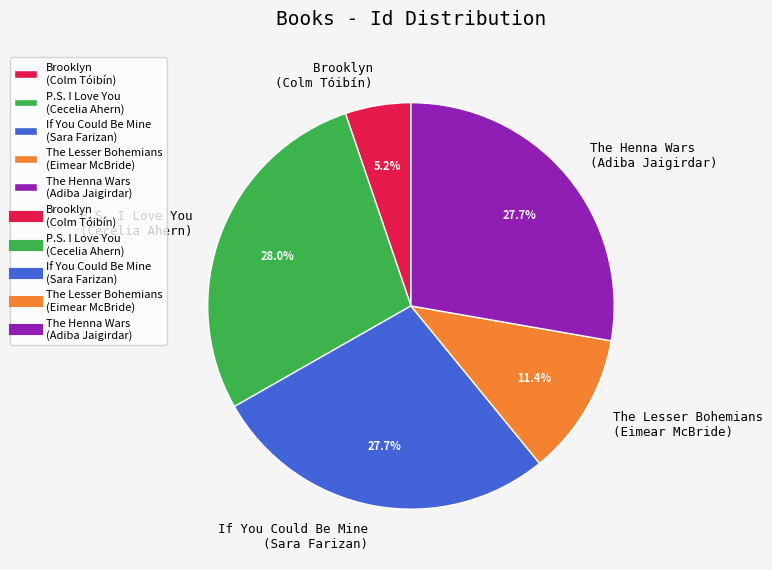

How many slices are in this pie chart?

5